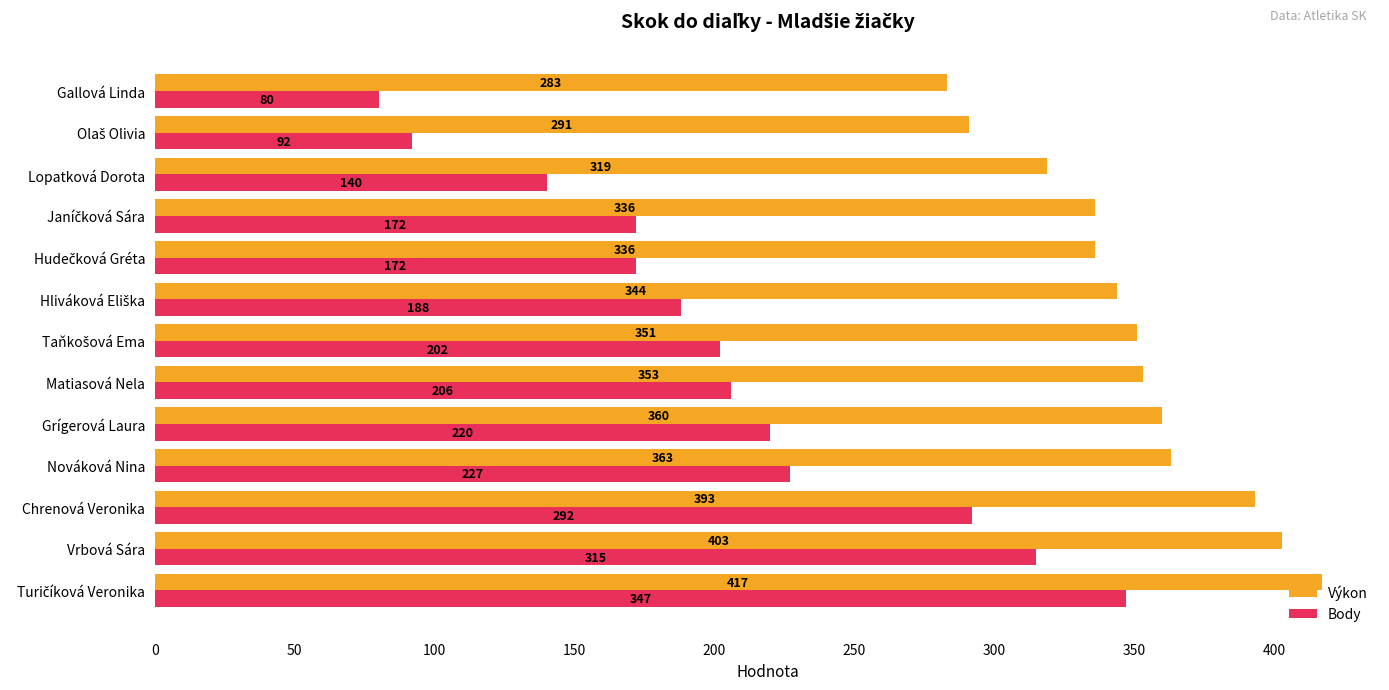

Is it true that Výkon equals 82 at Matiasová Nela?

False